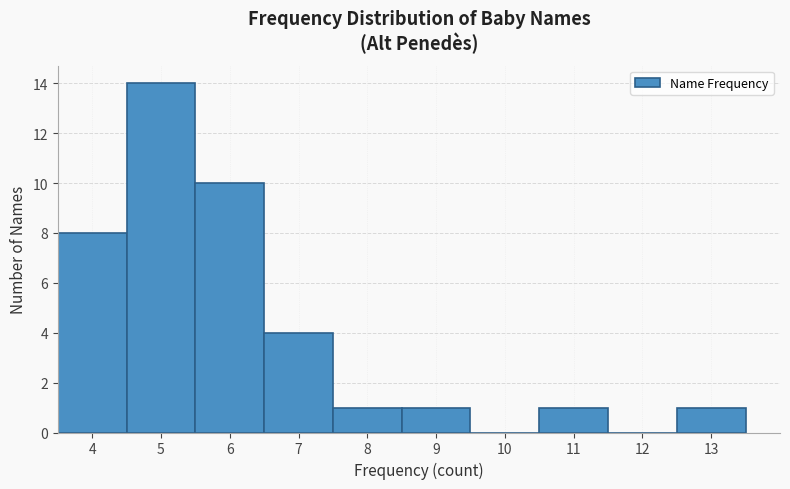

Which range on the x-axis has the tallest bar?

4.5 to 5.5